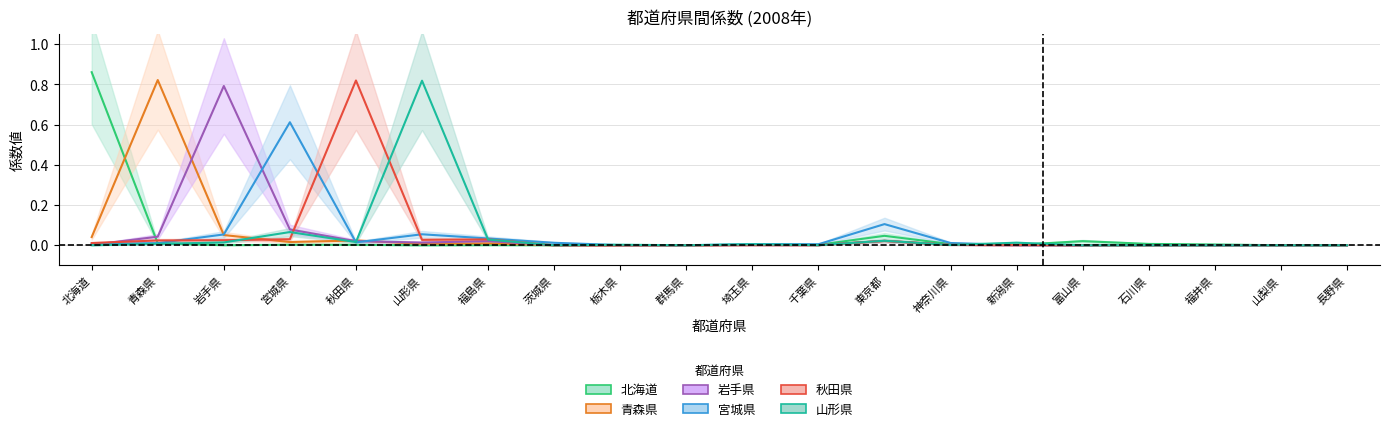

How many lines are shown in the chart?

6